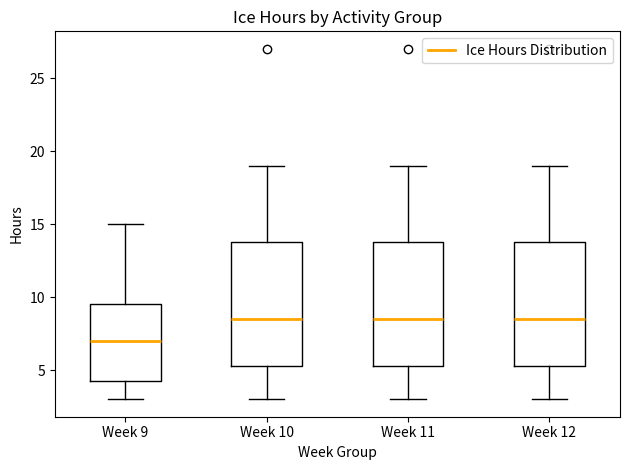

Where does the lower whisker of the box for Week 9 end on the y-axis? The values are not printed on the chart, so give them approximately, as read against the axis.

3.0